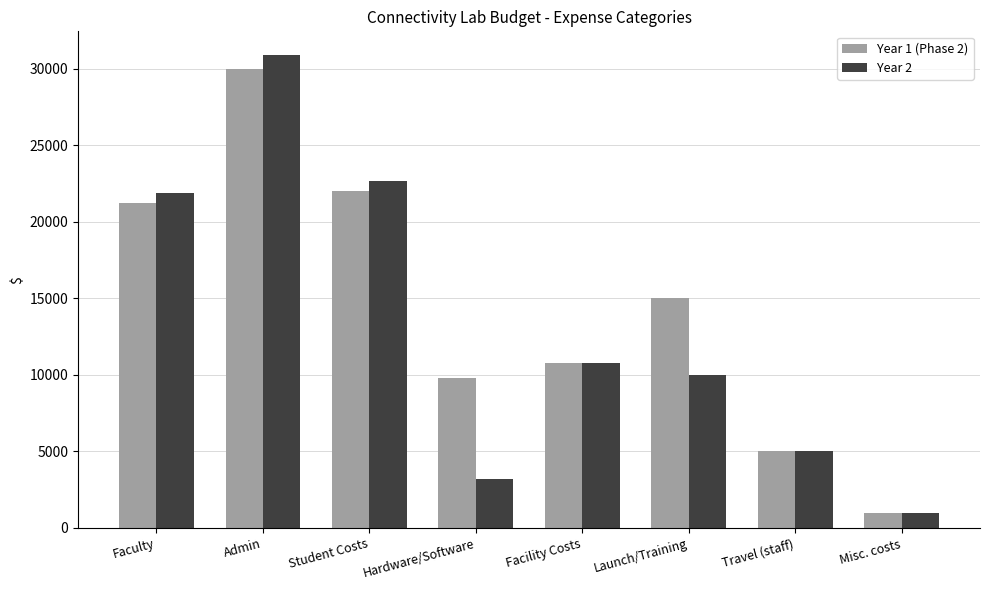

Where does the Year 2 series first go above 10800?

Faculty